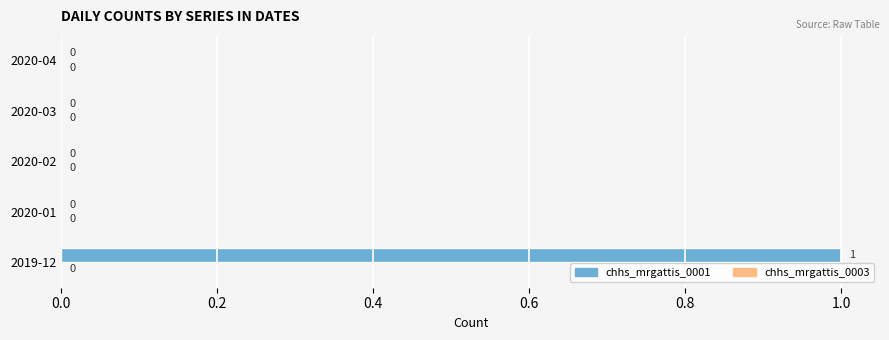

The value at 2020-03 is 0. True or false?

True